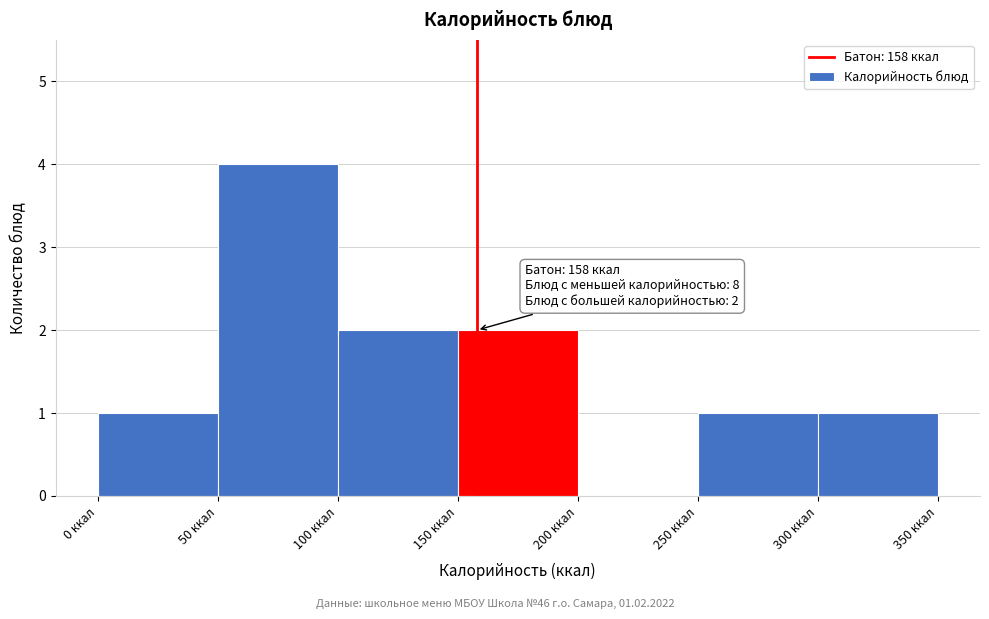

Which range on the x-axis has the tallest bar?

50 to 100